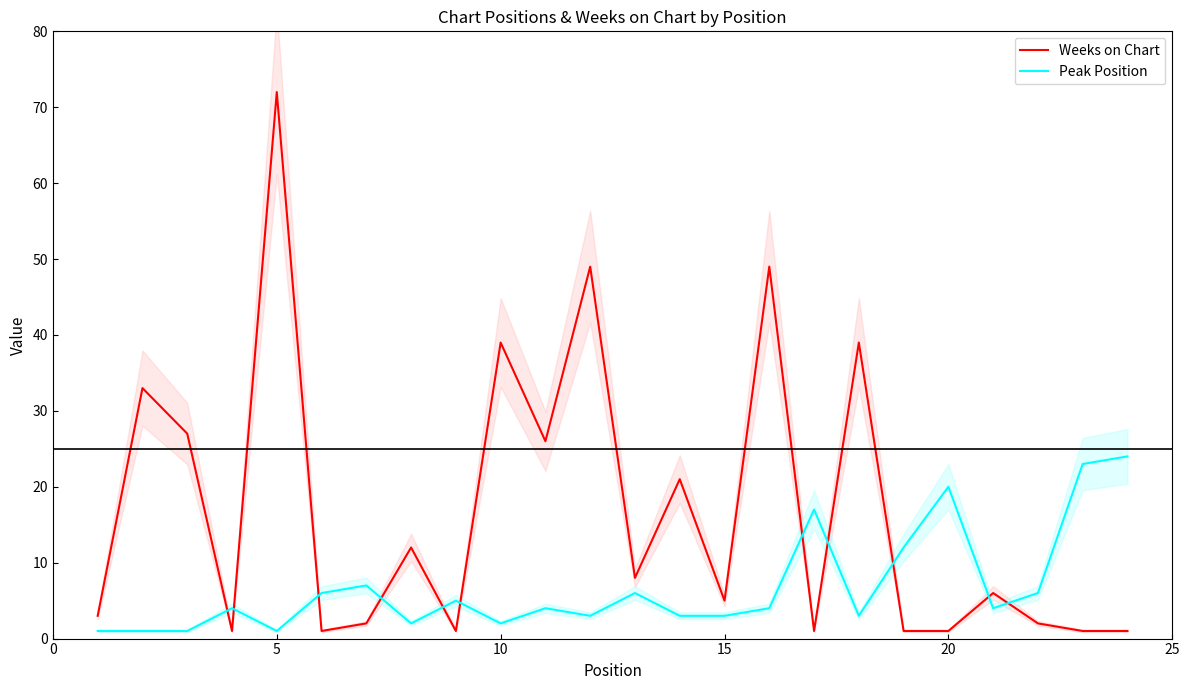

What is the minimum value for Weeks on Chart?

1